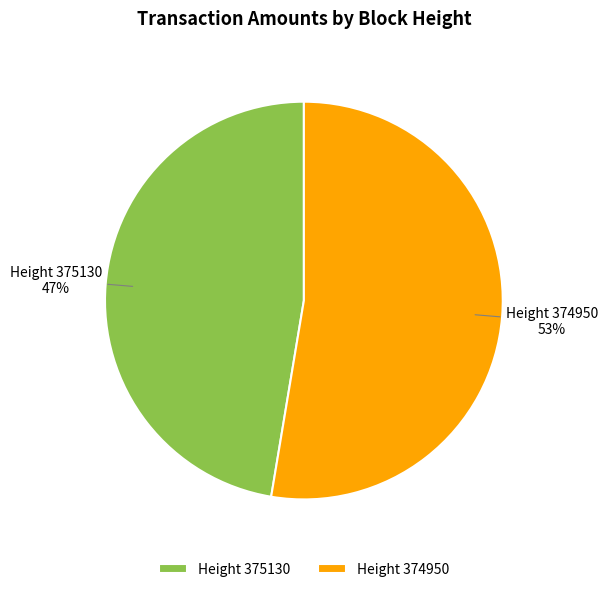

Does any single category account for the majority?

Yes